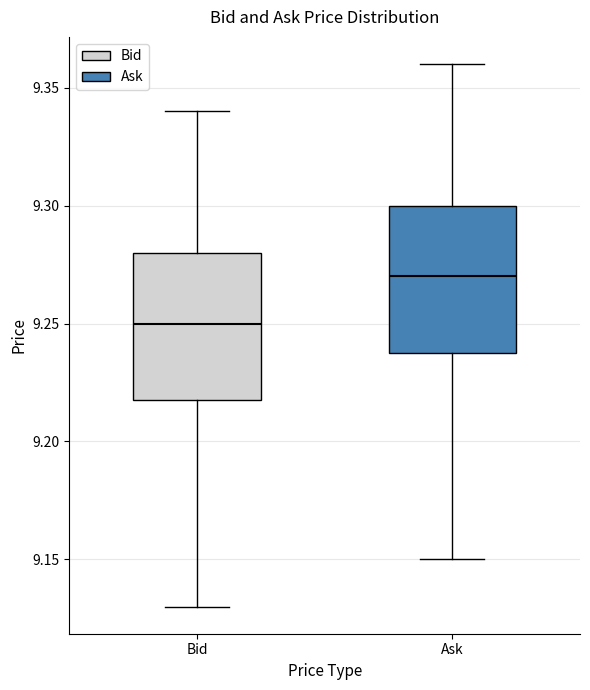

Where does the lower whisker of the box for Ask end on the y-axis? The values are not printed on the chart, so give them approximately, as read against the axis.

9.15